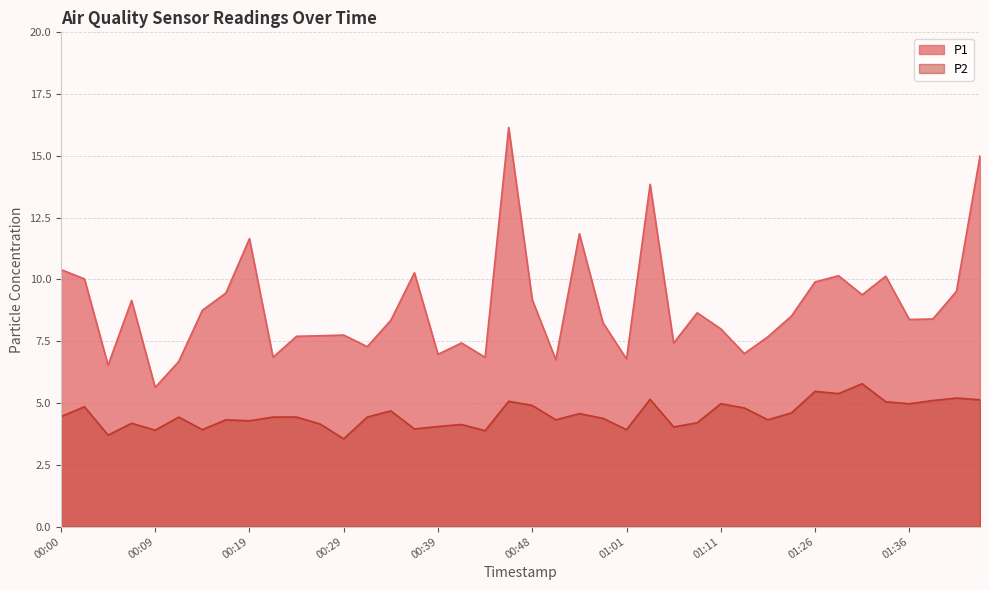

What is the difference between the P2 values at 01:01 and 00:24?

0.5